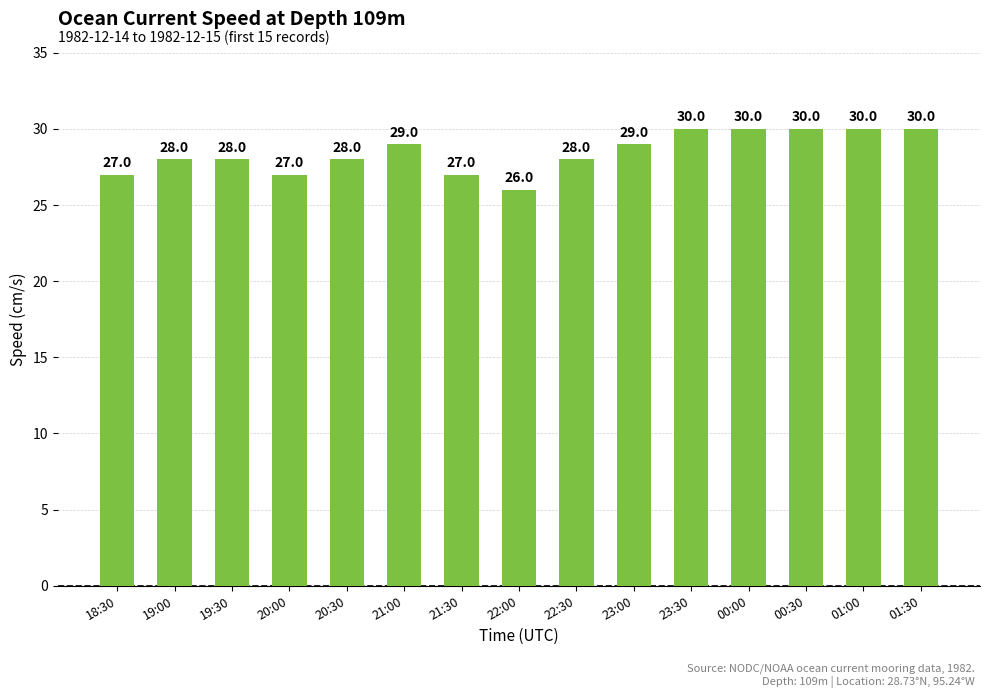

What is the sum of all values?

427